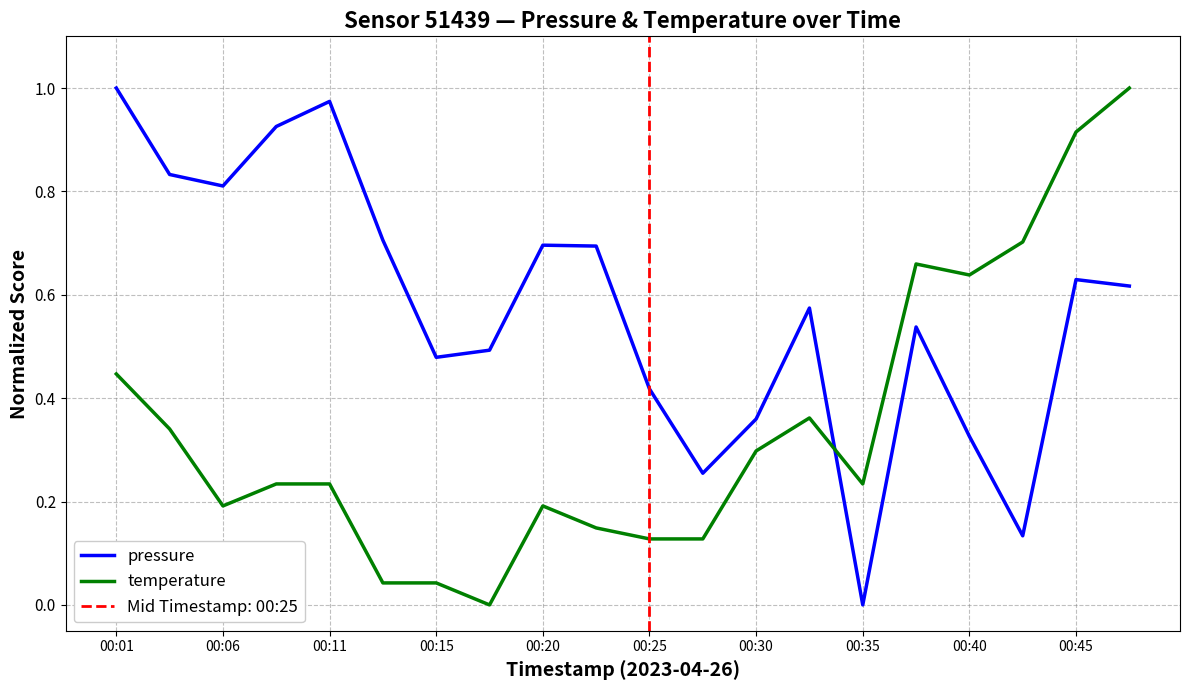

True or false: pressure and temperature intersect in this chart.

True